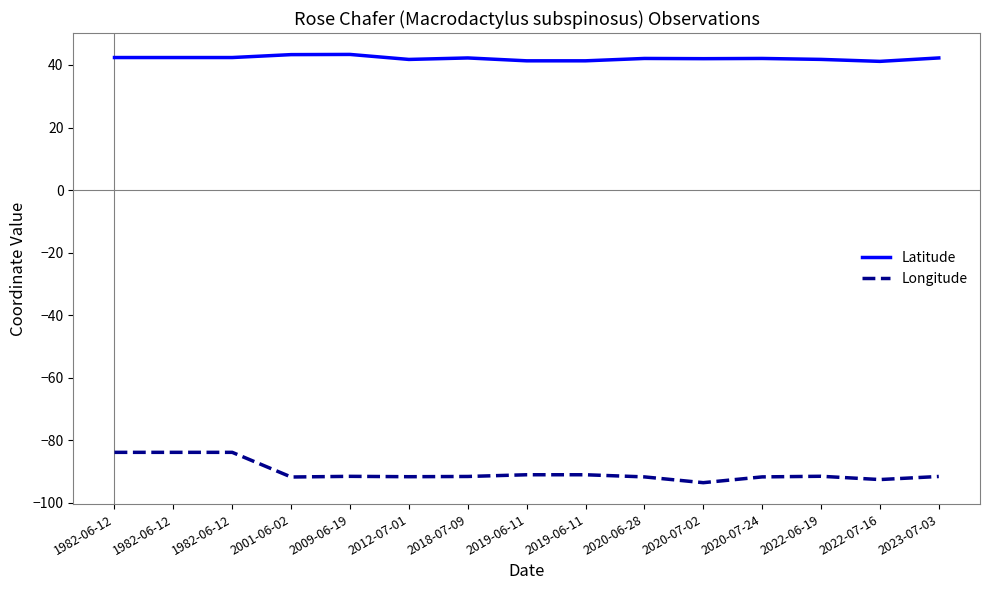

Does the chart display data point markers on the line(s)?

No